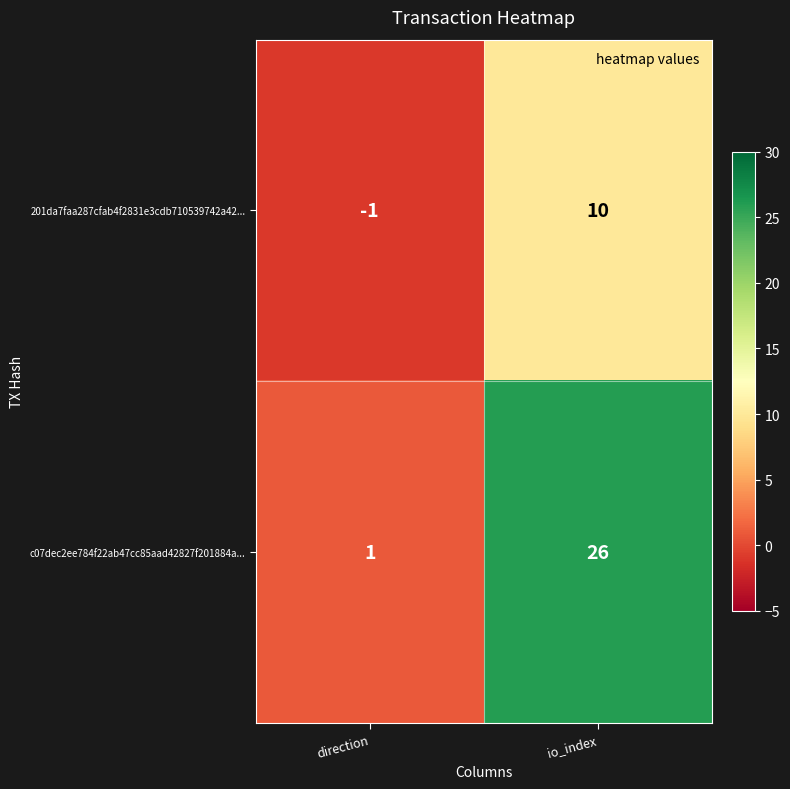

Is it true that 201da7faa287cfab4f2831e3cdb710539742a42... equals 6 at io_index?

False